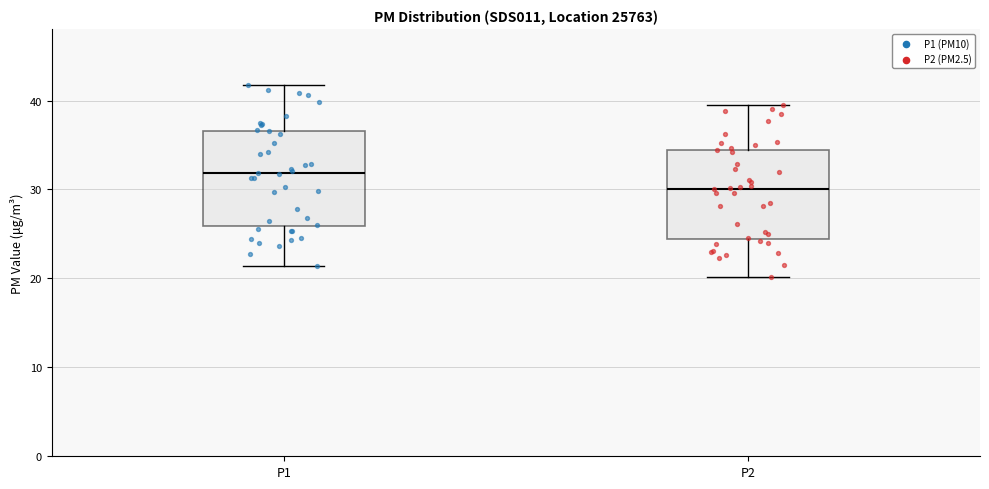

Which box has the lowest median line?

P2